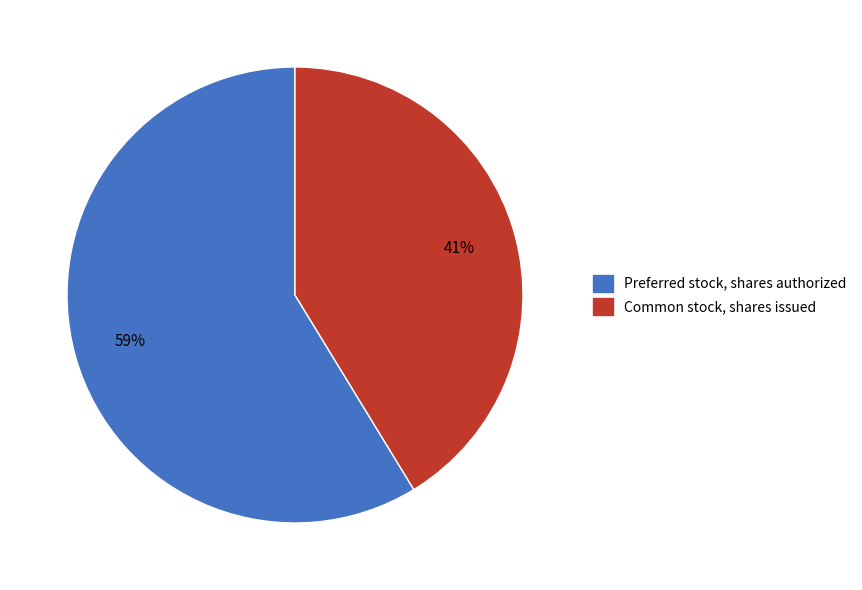

Which slice represents more than half of the pie?

Preferred stock, shares authorized